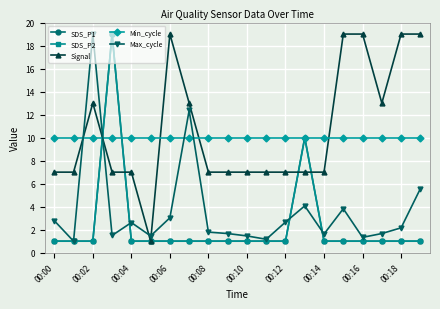

List the series in order of their peak value, lowest first.

Min_cycle, SDS_P1, SDS_P2, Signal, Max_cycle